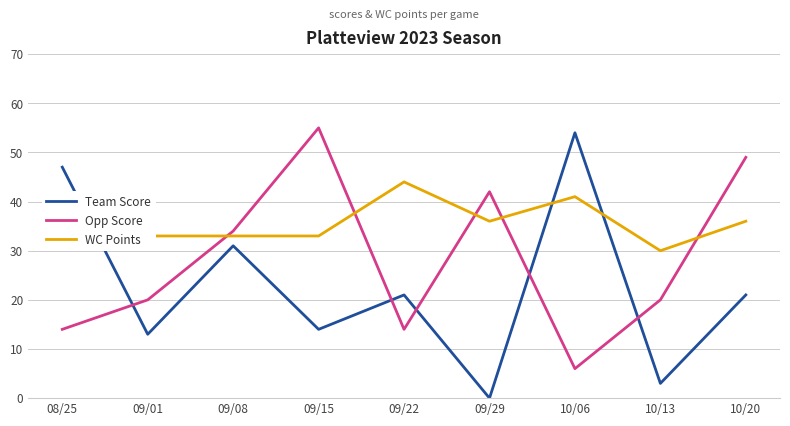

True or false: Opp Score has a value of 18 at 09/29.

False